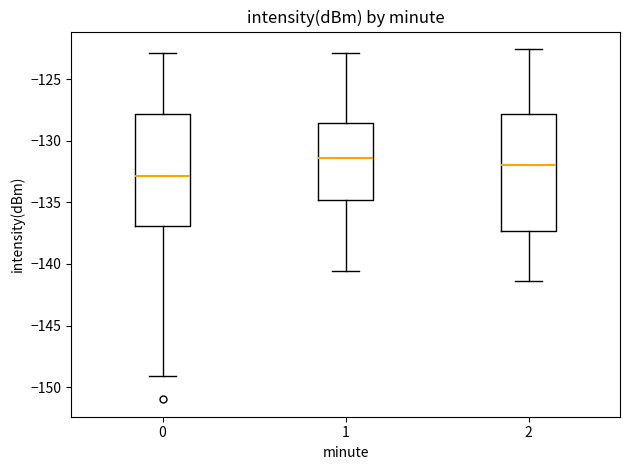

Reading left to right, transcribe this box plot: for each box, give where its median line is, the range the box spans, and where its two whiskers end, as read against the y-axis. The values are not printed on the chart, so give them approximately, as read against the axis.

0: median -133.0, box -137.0 to -128.0, whiskers -149.0 to -123.0
1: median -131.5, box -135.0 to -128.5, whiskers -140.5 to -123.0
2: median -132.0, box -137.5 to -128.0, whiskers -141.5 to -122.5